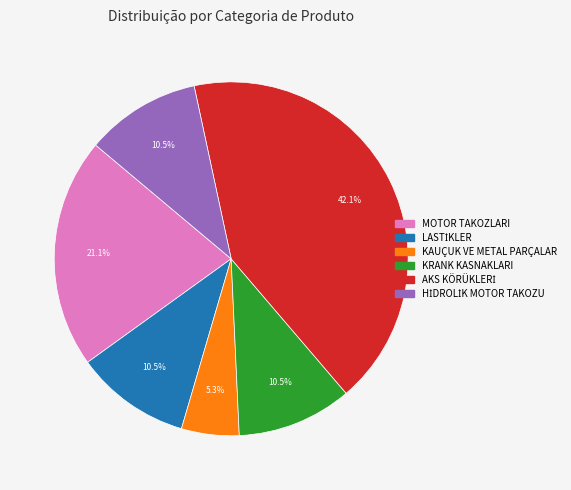

Does any single category account for the majority?

No